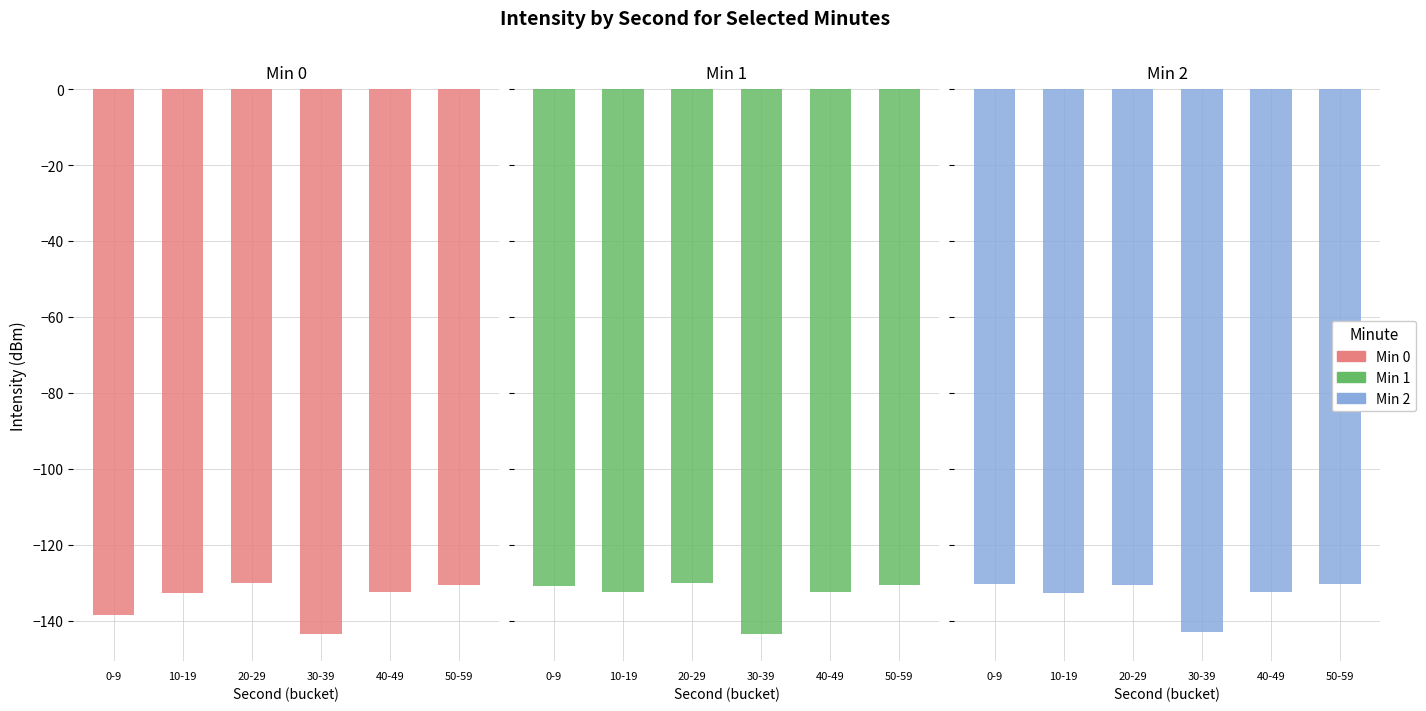

Rank the categories by Min 0 value from lowest to highest.

30-39, 0-9, 10-19, 40-49, 50-59, 20-29